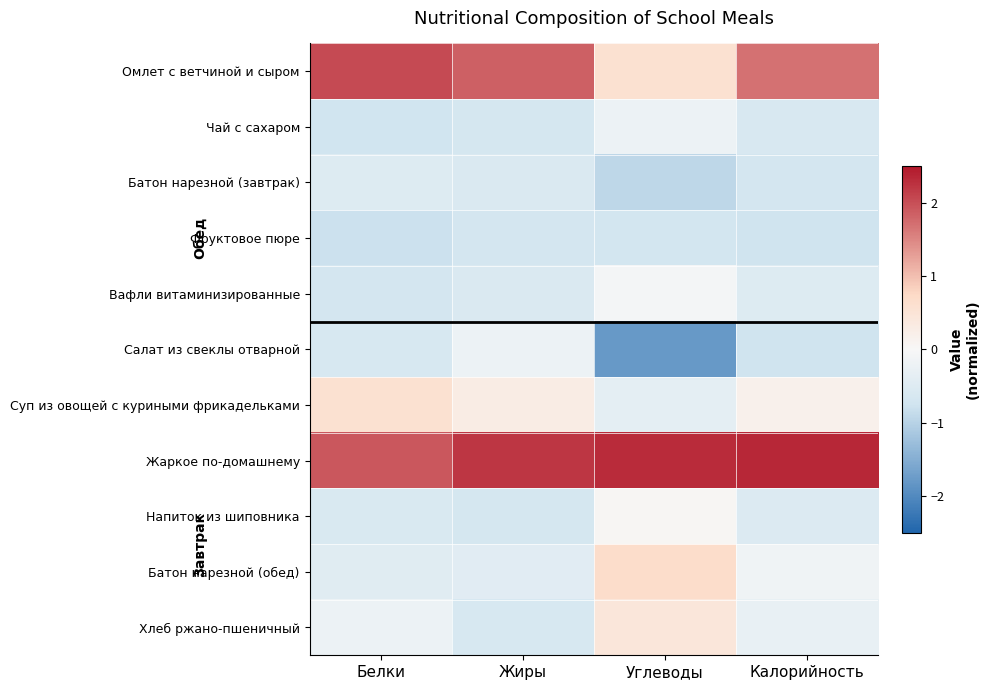

At which category is the sum across all series the highest?

Белки